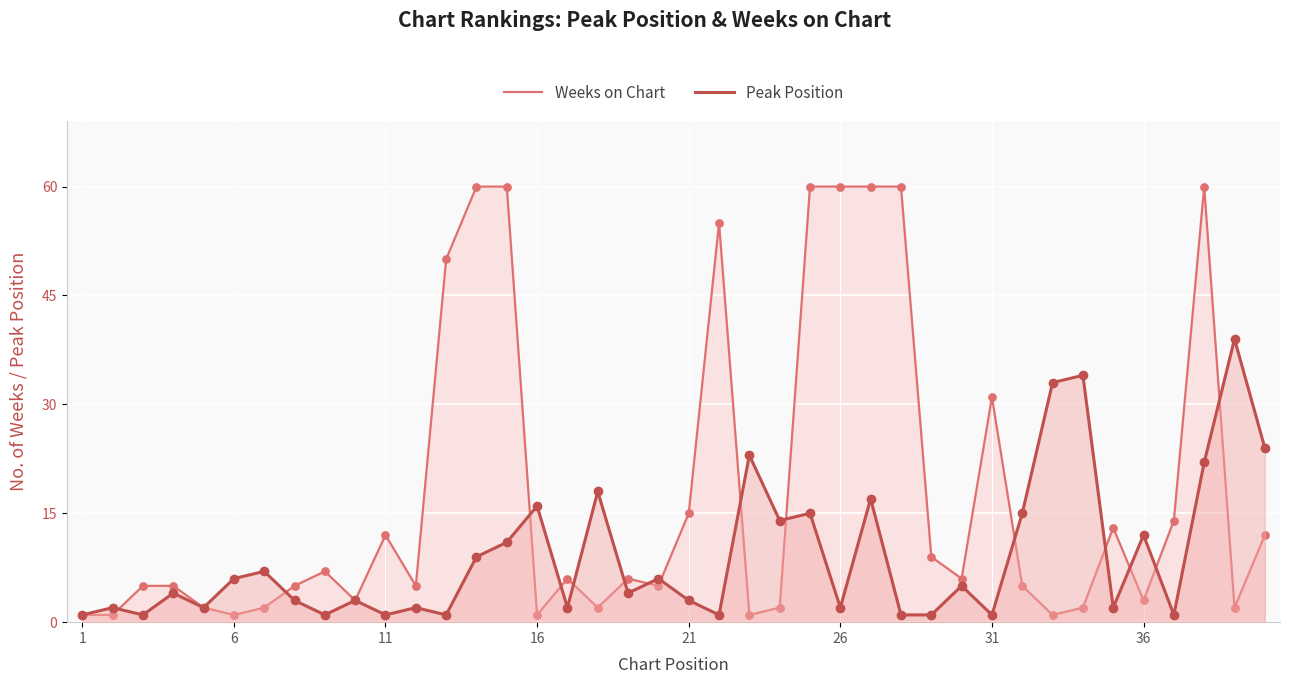

At how many categories does at least one series exceed 17?

16